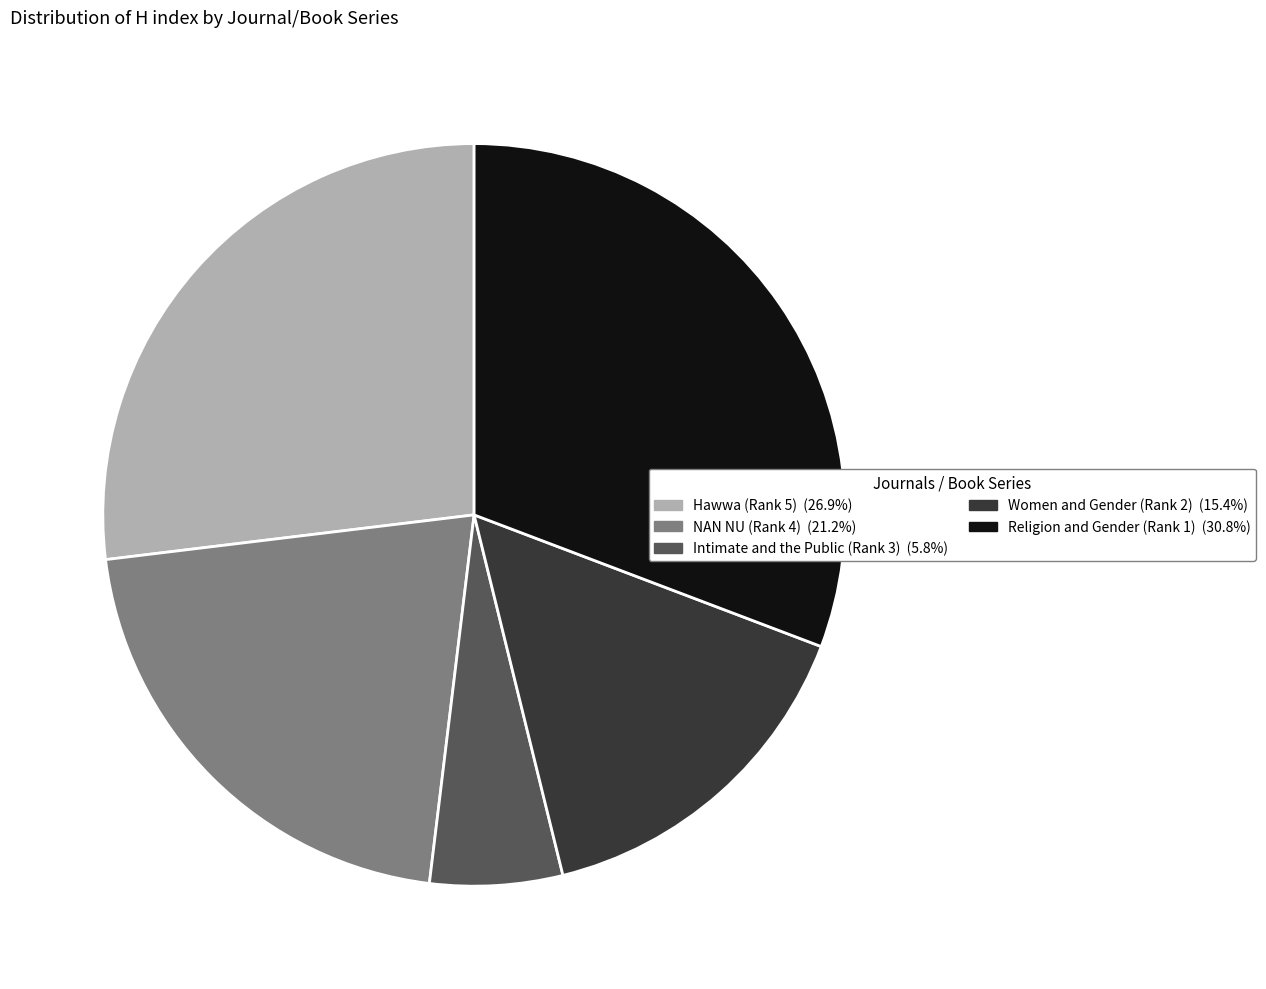

Which has a higher value, Religion and Gender (Rank 1) or Hawwa (Rank 5)?

Religion and Gender (Rank 1)